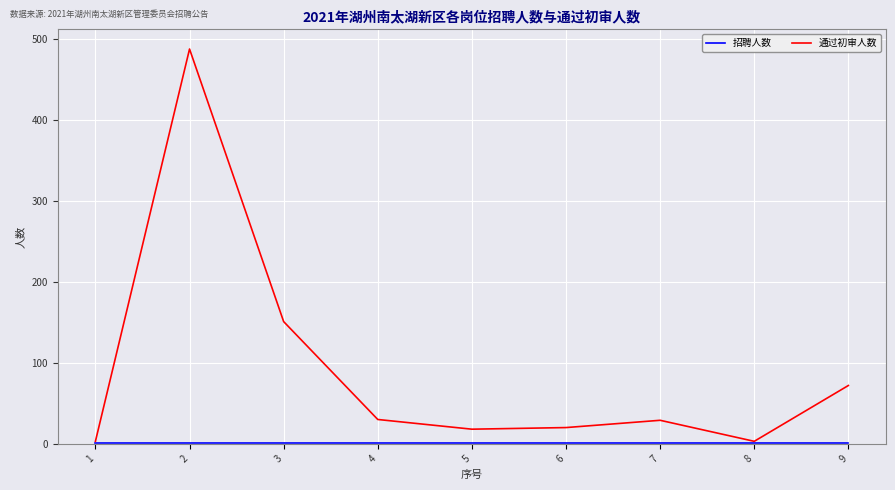

True or false: 通过初审人数 has a value of 50 at 7.

False